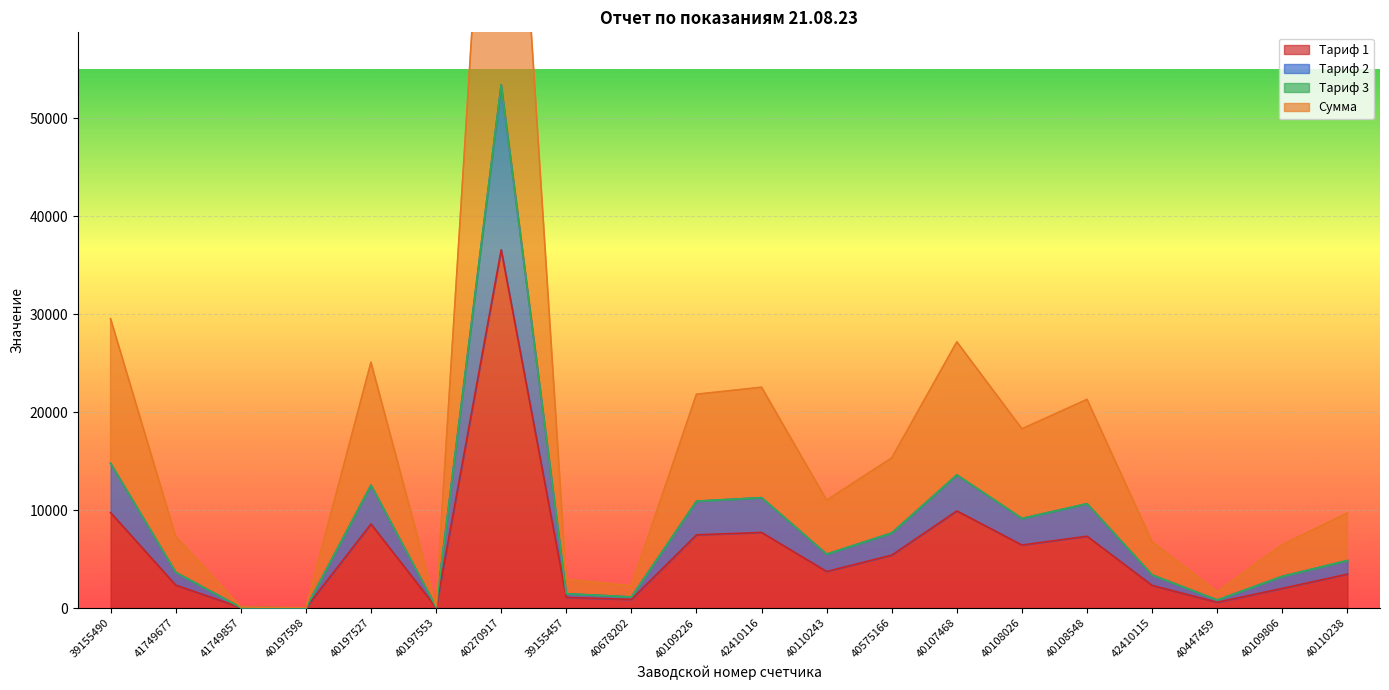

The Тариф 1 series shows 3733.3 at 40110243. True or false?

True